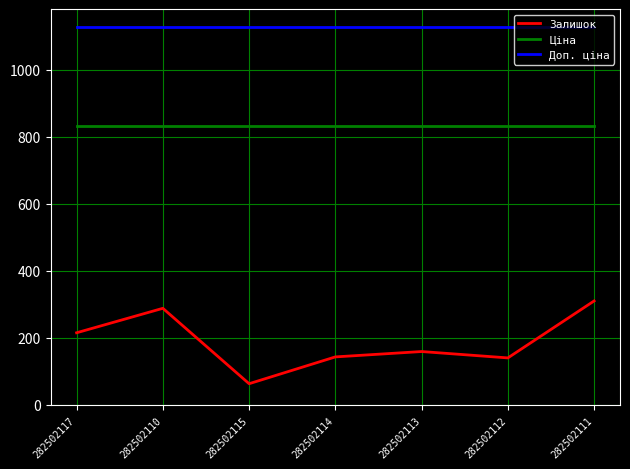

Which series changed the most between 282502113 and 282502112?

Залишок